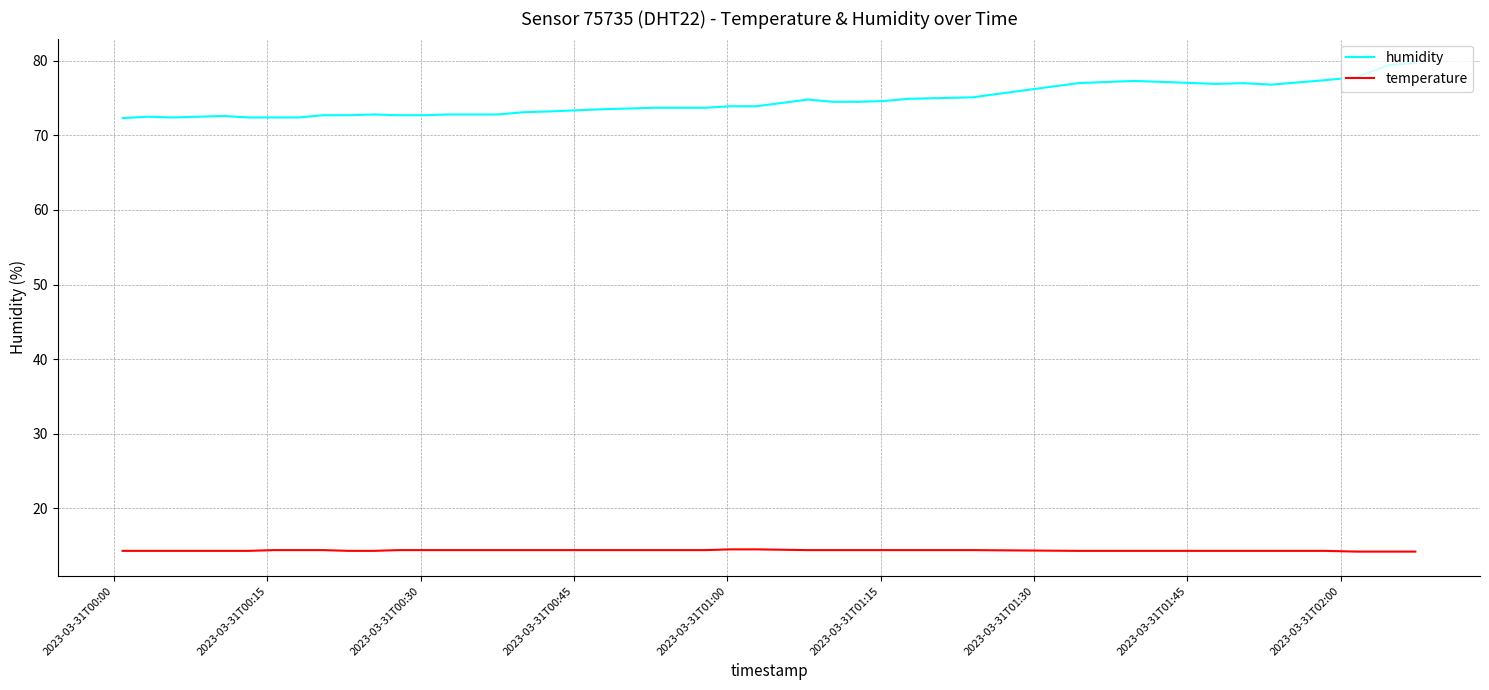

What are all the series names shown in the legend?

humidity, temperature